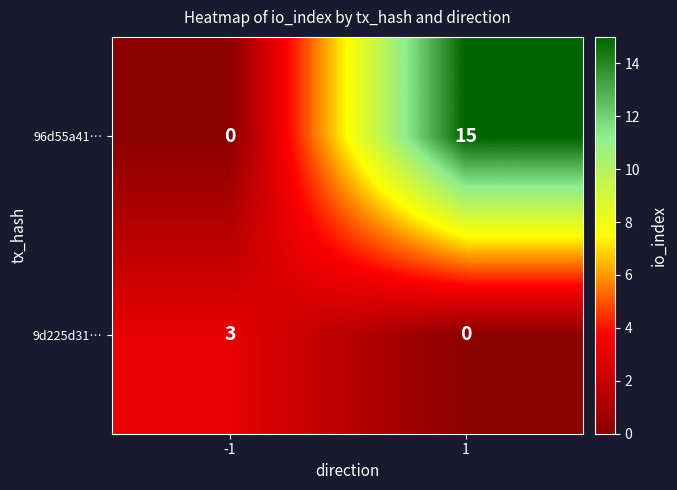

What is the sum of all 96d55a41… values?

15